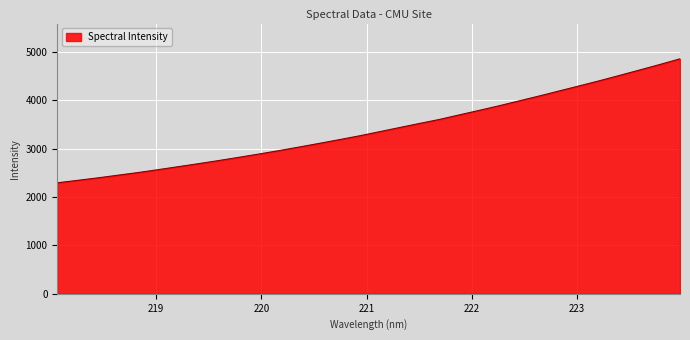

What is the greatest value displayed?

4858.5